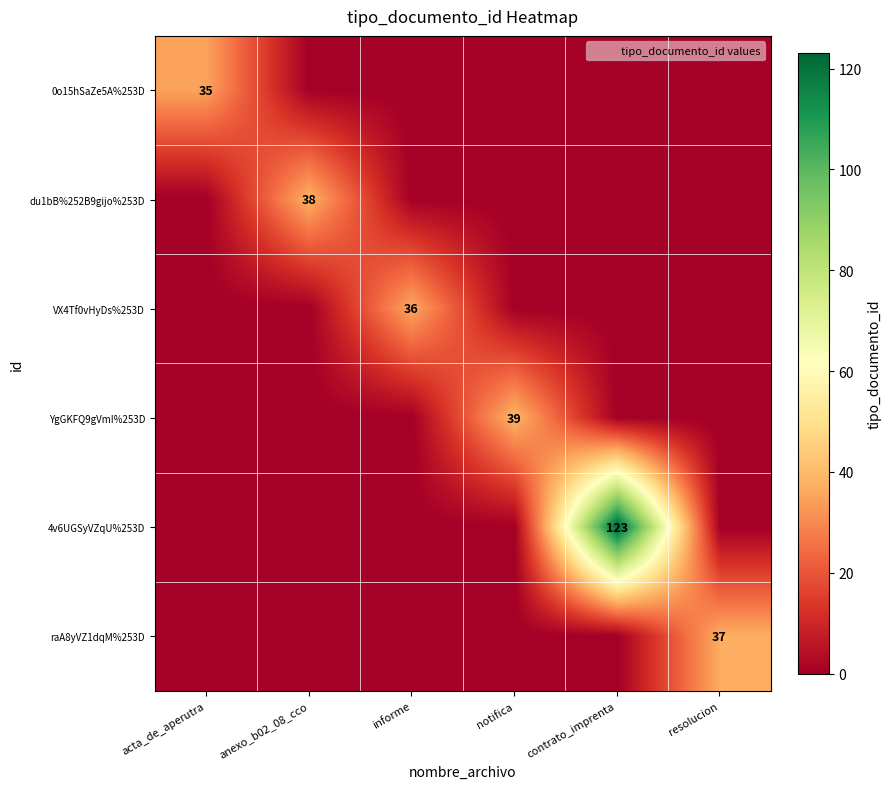

Is it true that VX4Tf0vHyDs%253D equals 54 at informe?

False